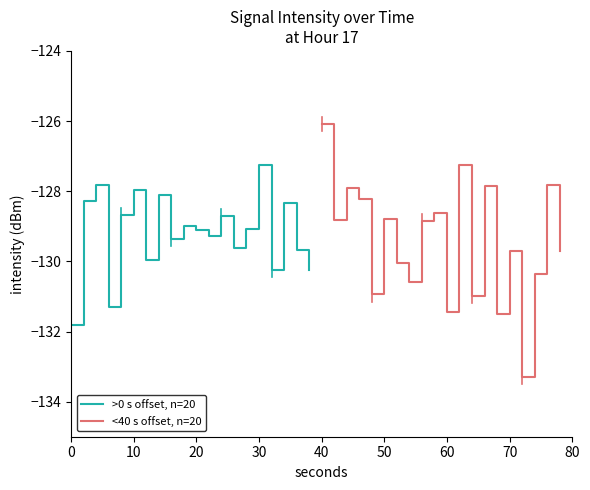

True or false: >0 s offset, n=20 has a value of -204.8 at 10.

False